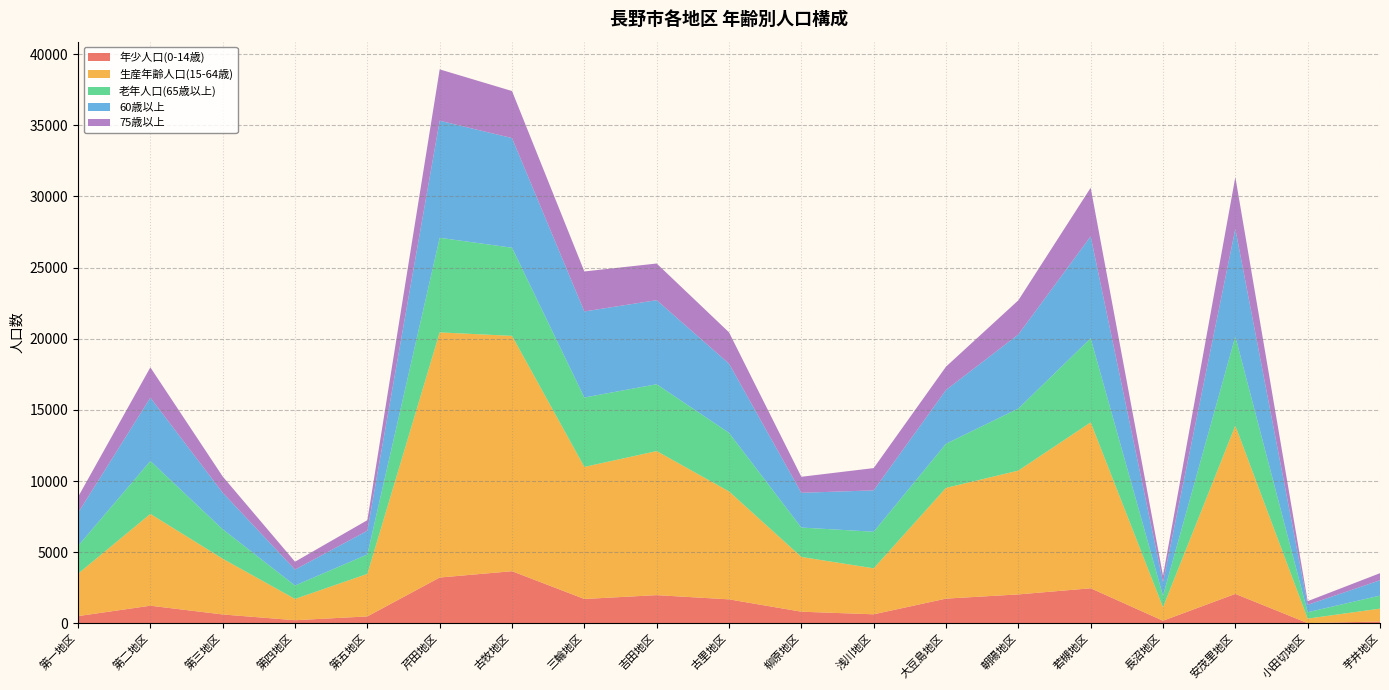

What is the value of the 年少人口(0-14歳) point at the 9th from the left?

1984